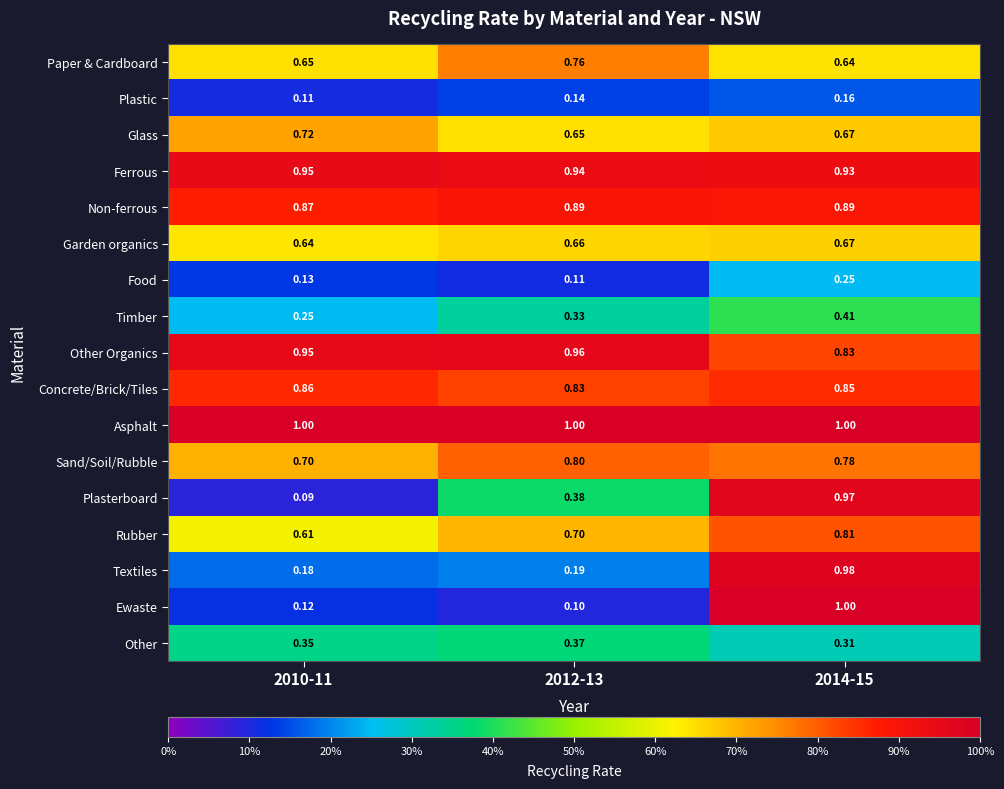

What is the difference between the highest and lowest values at 2014-15?

0.8